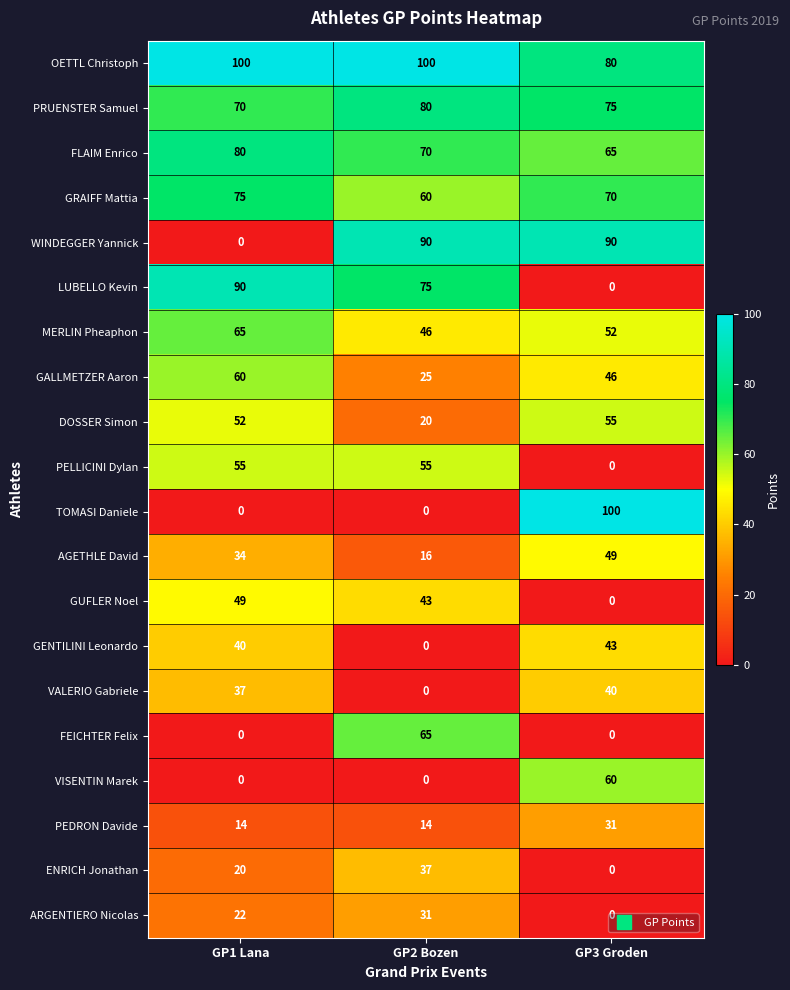

Which series has the largest total across all categories?

OETTL Christoph